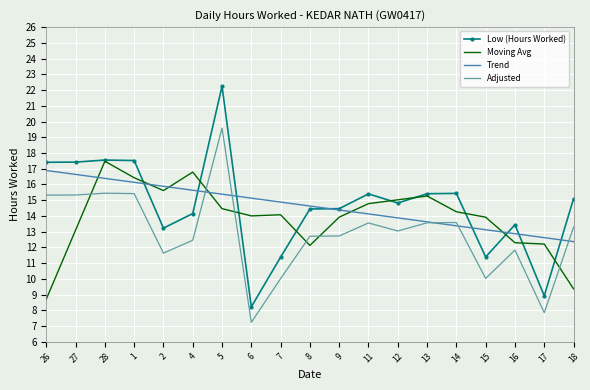

True or false: Moving Avg and Adjusted intersect in this chart.

True